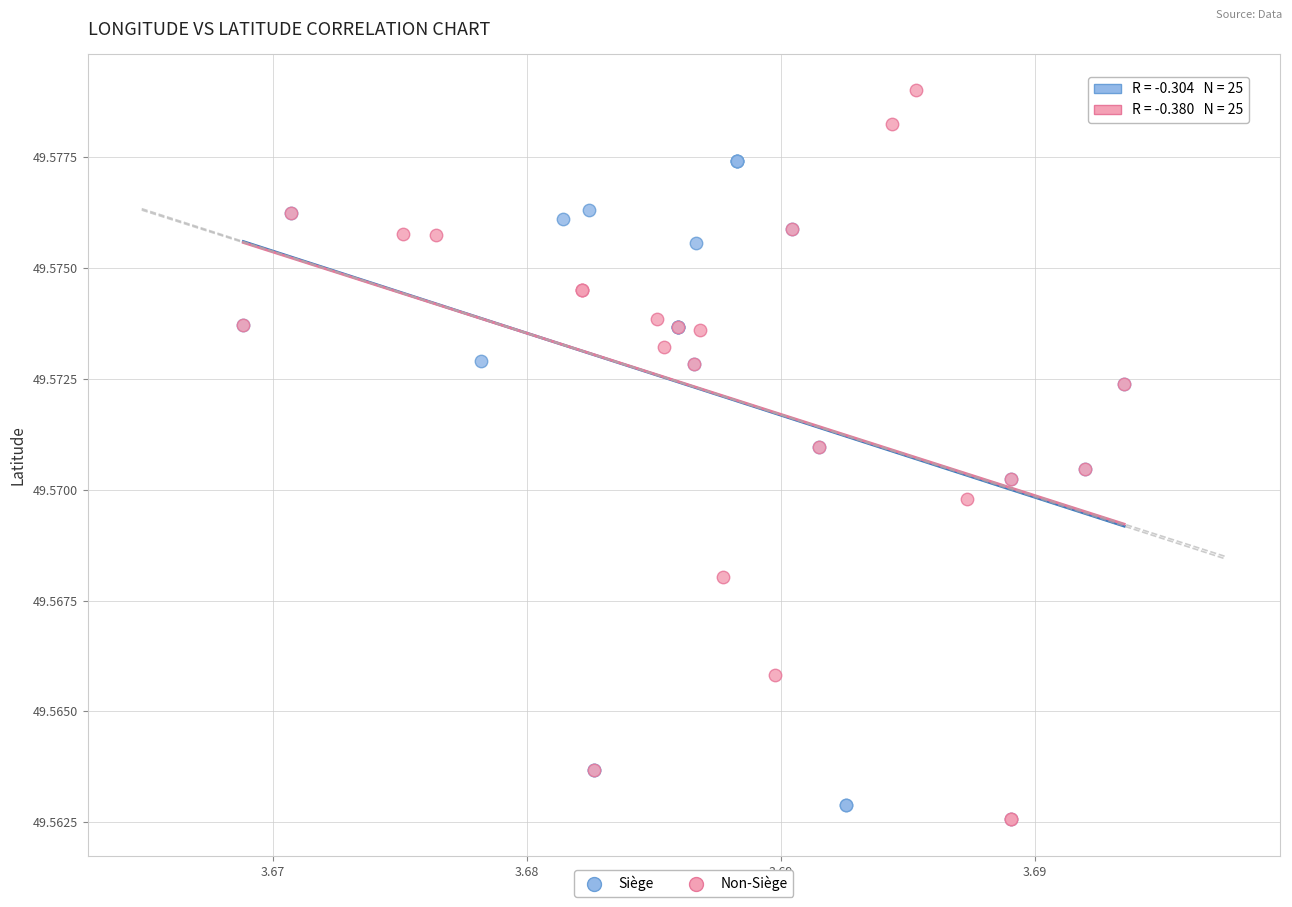

Which series has the widest spread of Y values?

Non-Siège